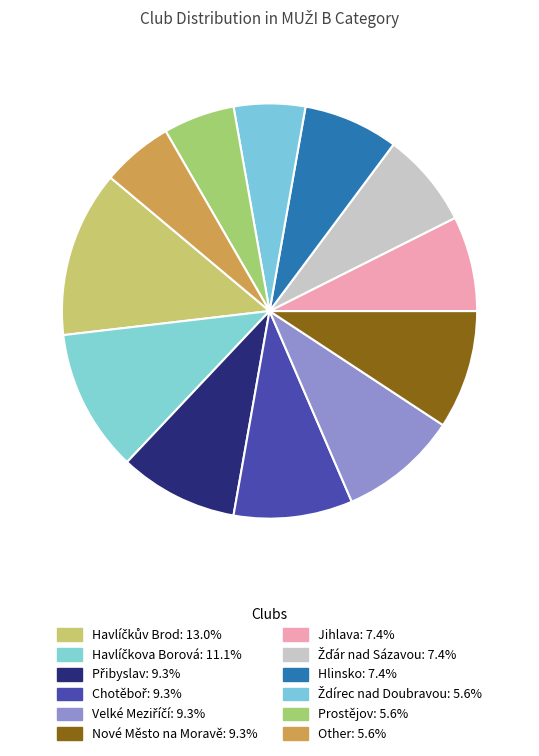

To the nearest percent, what is the average slice percentage?

8%